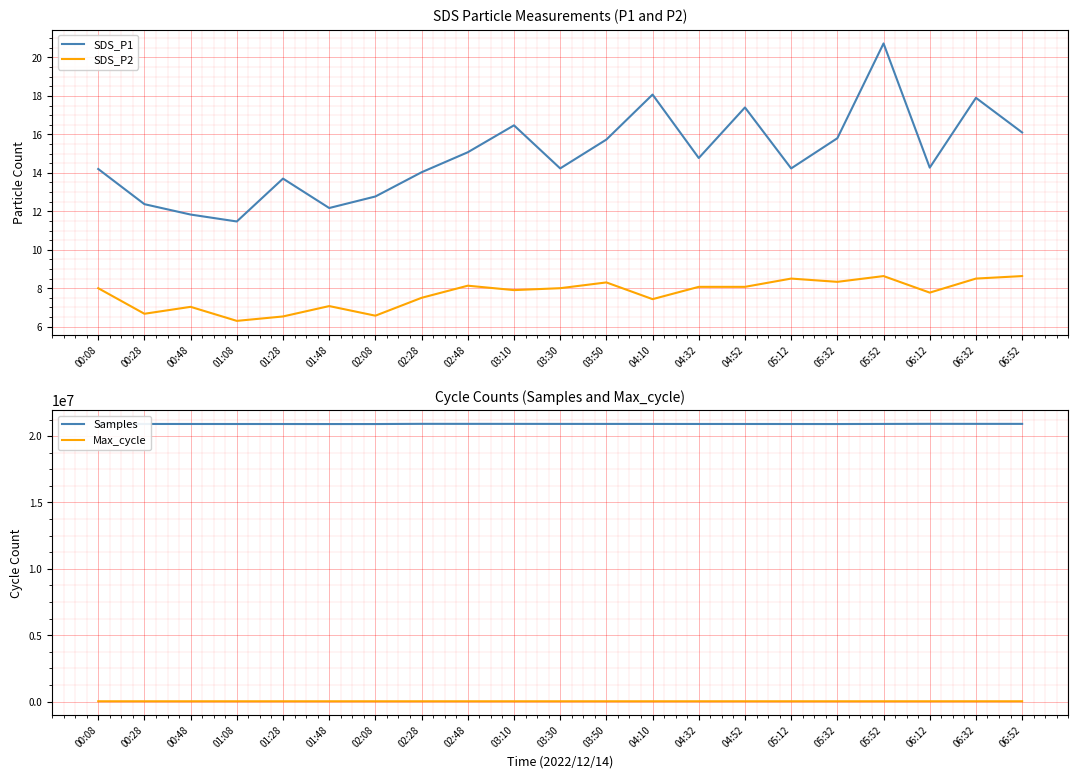

True or false: SDS_P2 and SDS_P1 intersect in this chart.

False